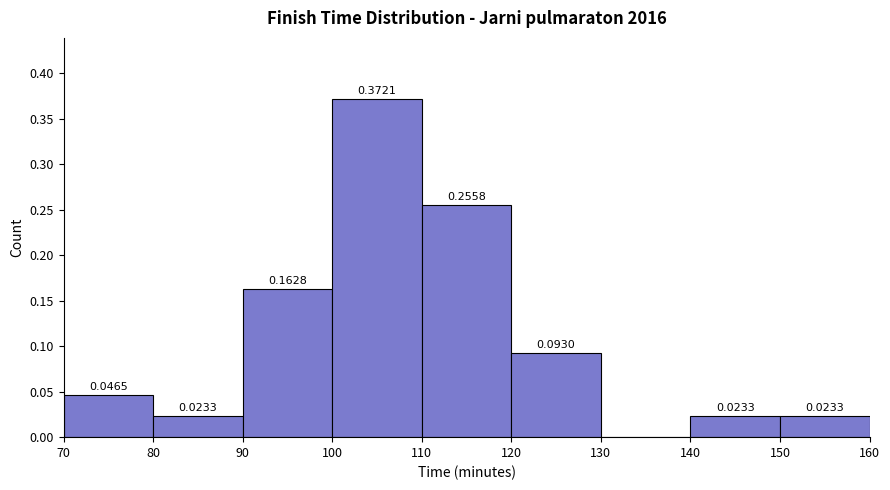

Over which range of the x-axis is the bar tallest?

100 to 110